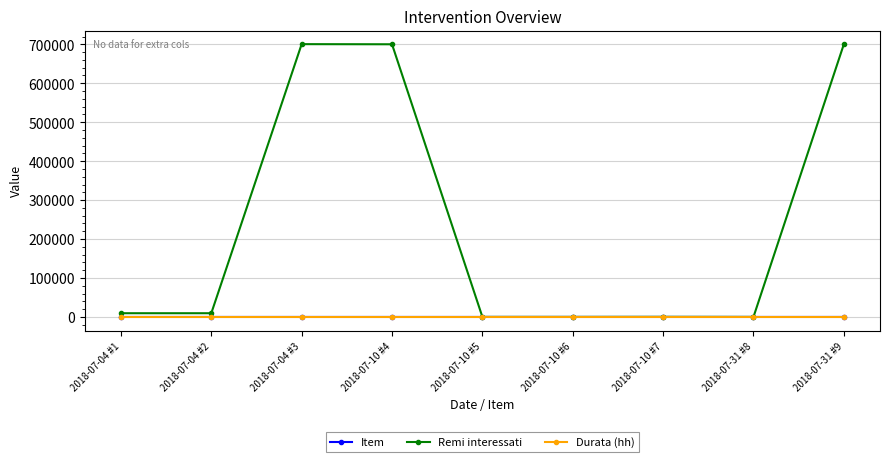

What is the label of the 1st point from the left?

2018-07-04 #1